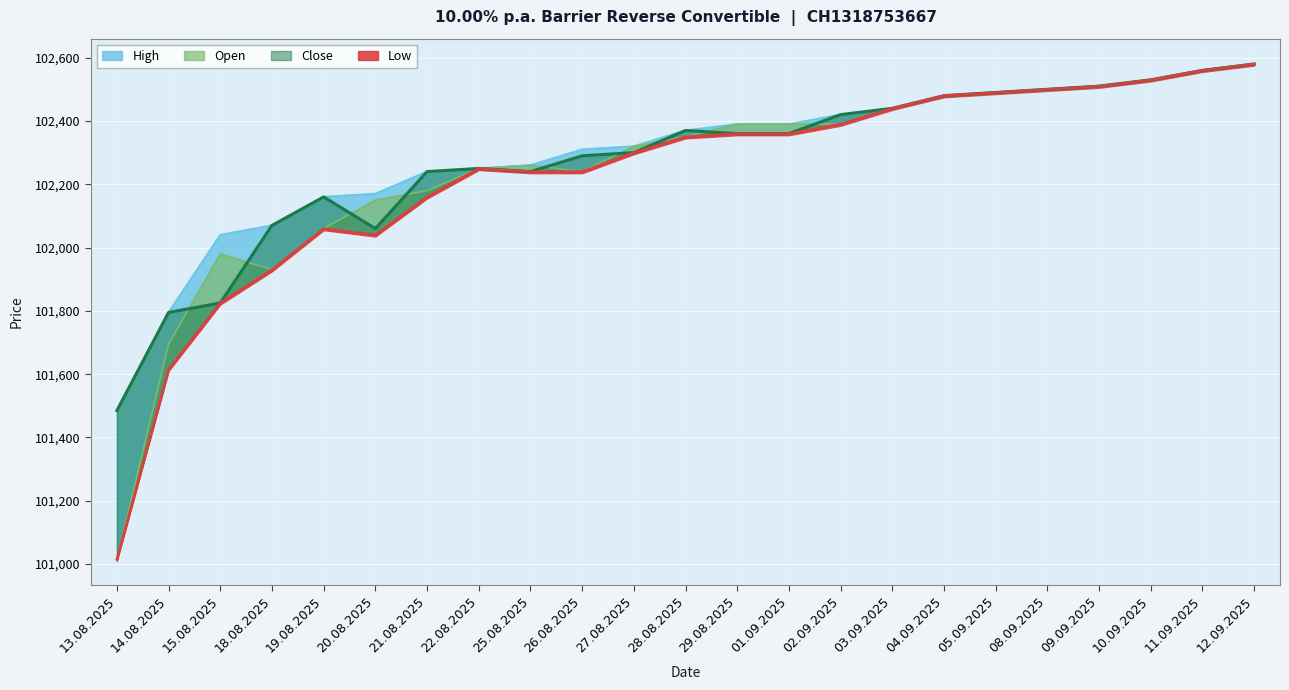

Count the number of data series in this chart.

4